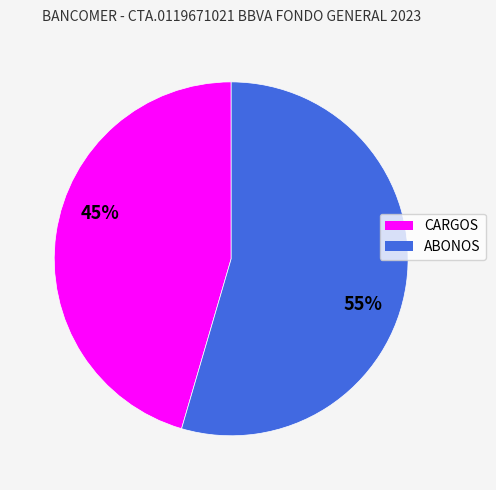

Is the sum of CARGOS and ABONOS greater than half?

Yes